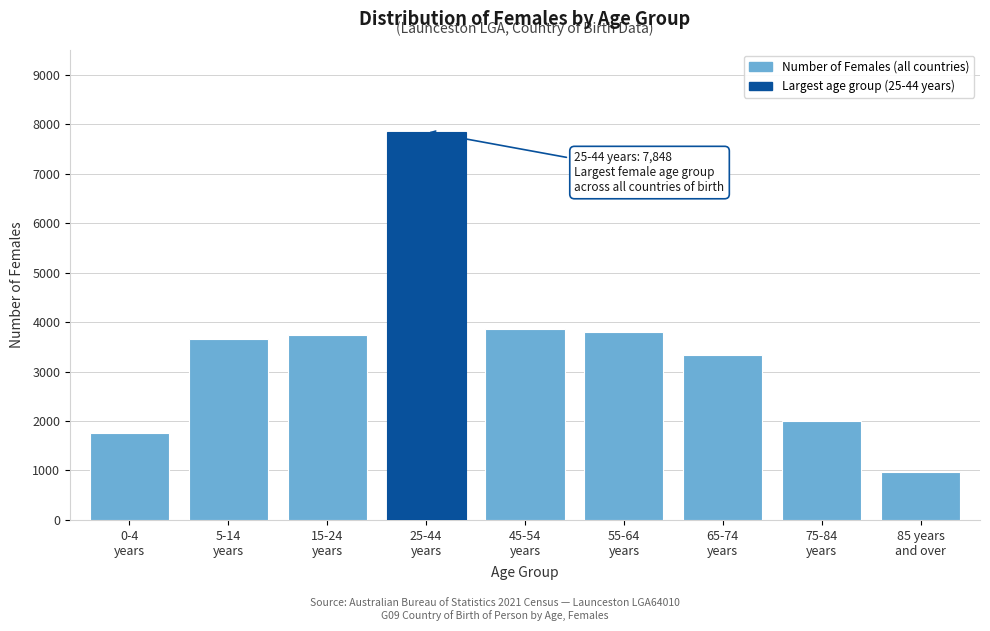

Reading left to right, transcribe all the data shown in this chart.

1761	3666	3739	7848	3866	3792	3326	2001	978